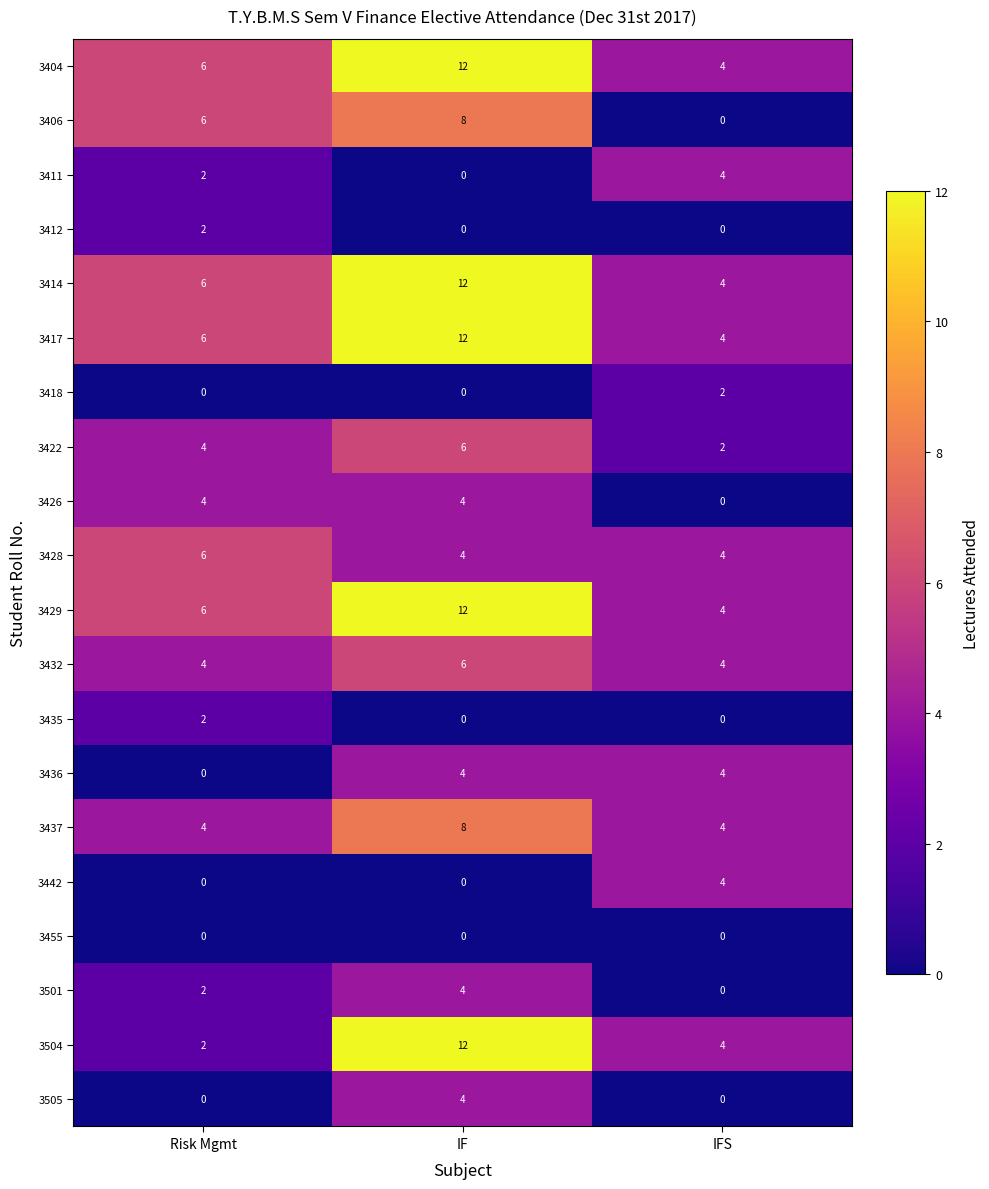

What is the sum of the 3406 values at Risk Mgmt and IF?

14